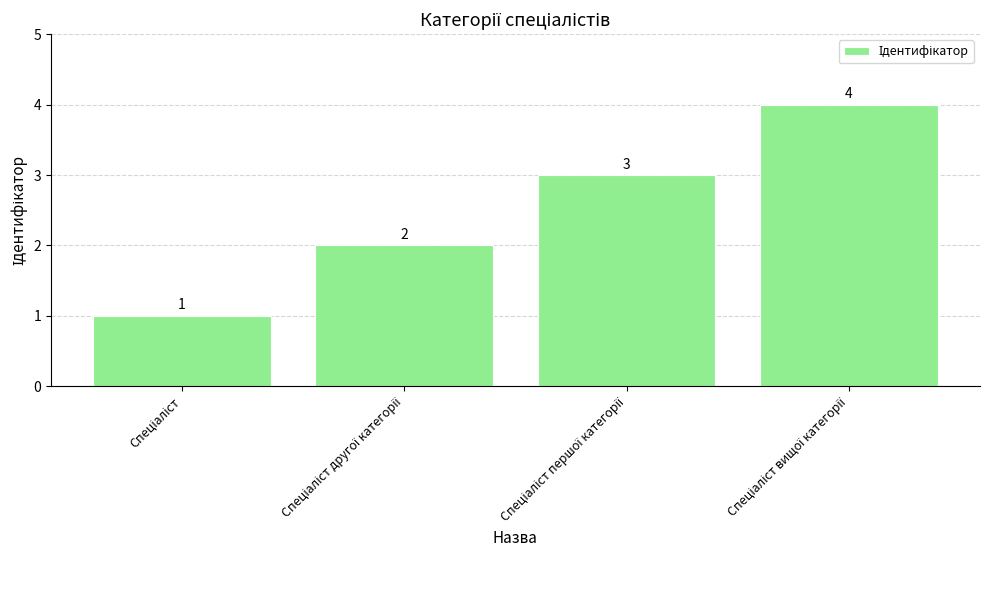

What is the difference between the maximum and minimum values?

3